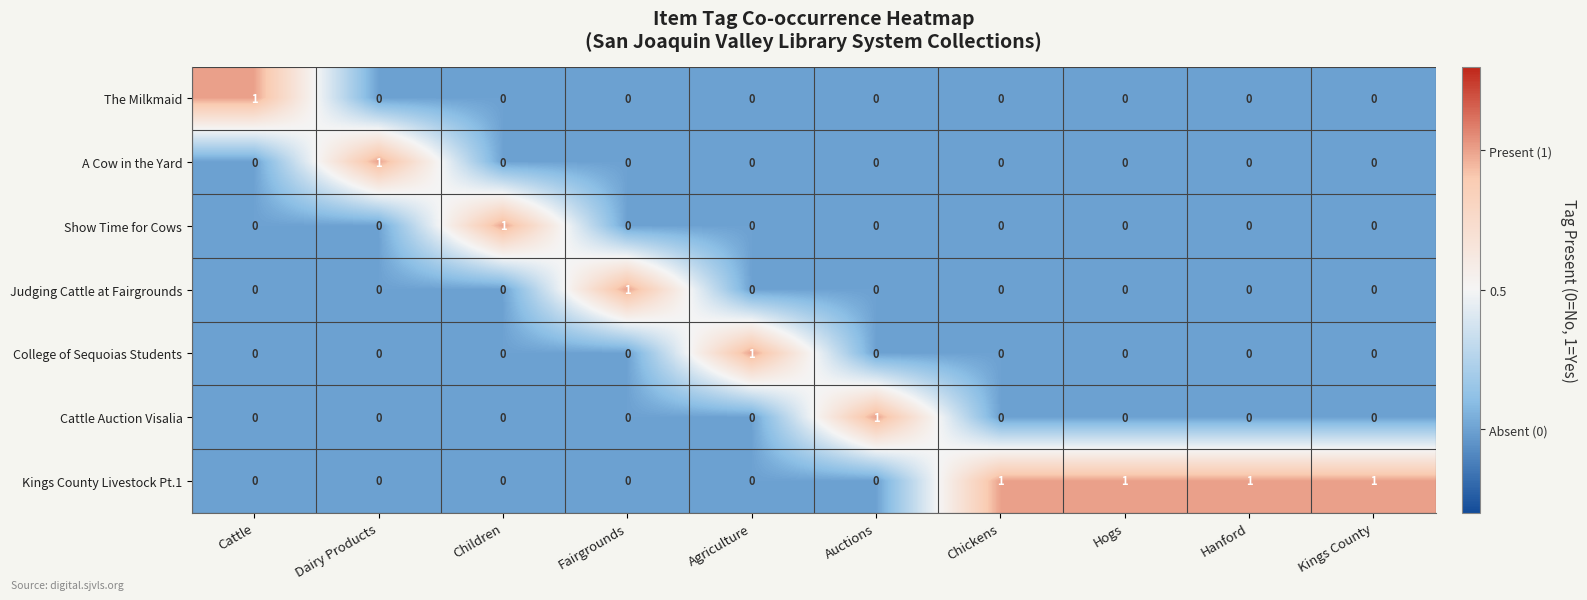

At how many categories does at least one series exceed 0?

10